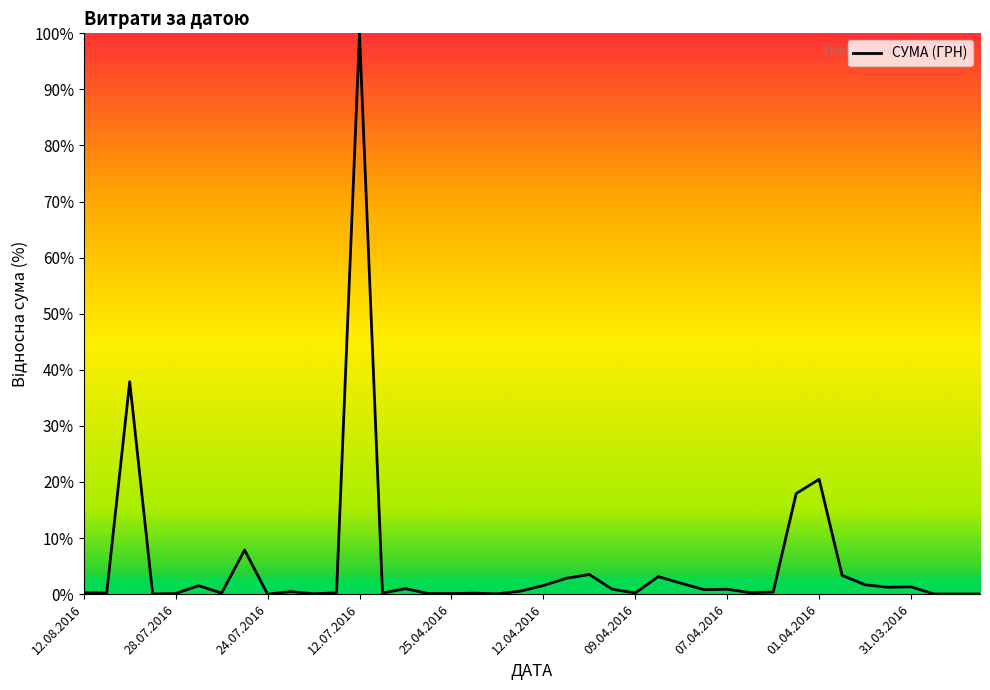

What is the maximum value shown in the chart?

100.0